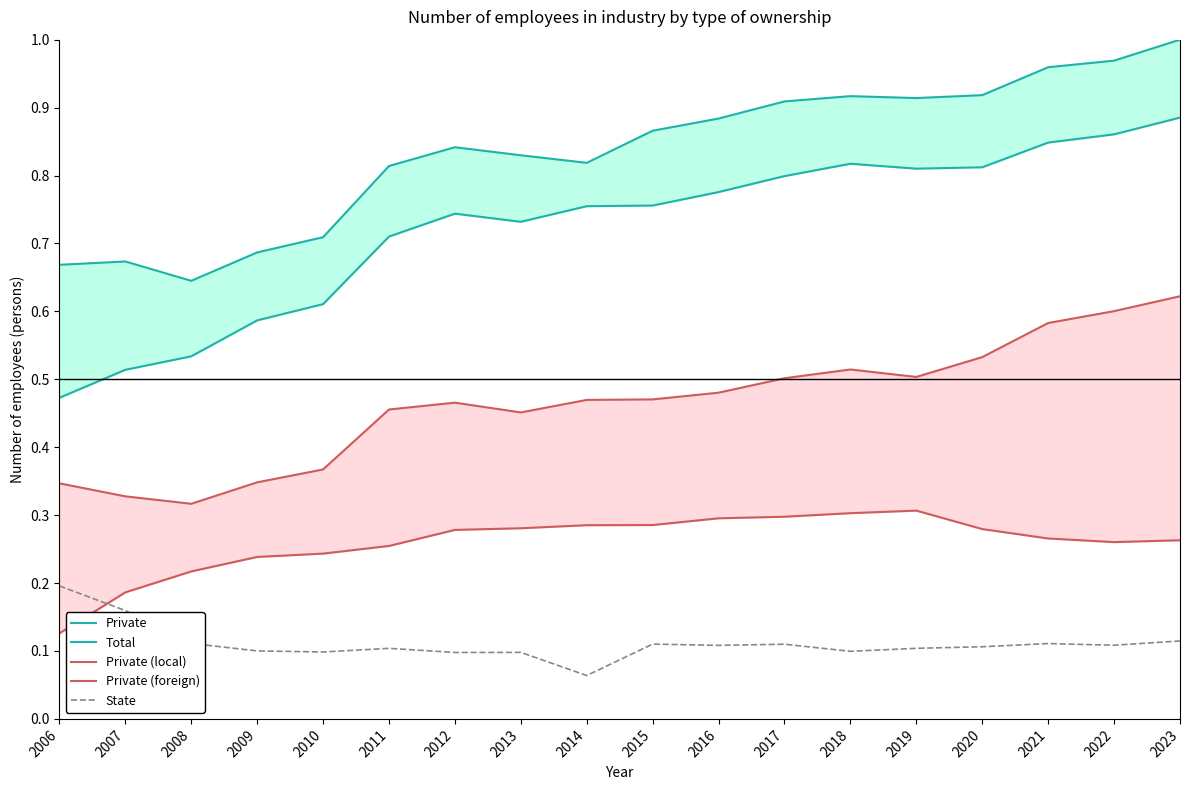

The value of Private (local) at 2012 is 0.7. True or false?

False